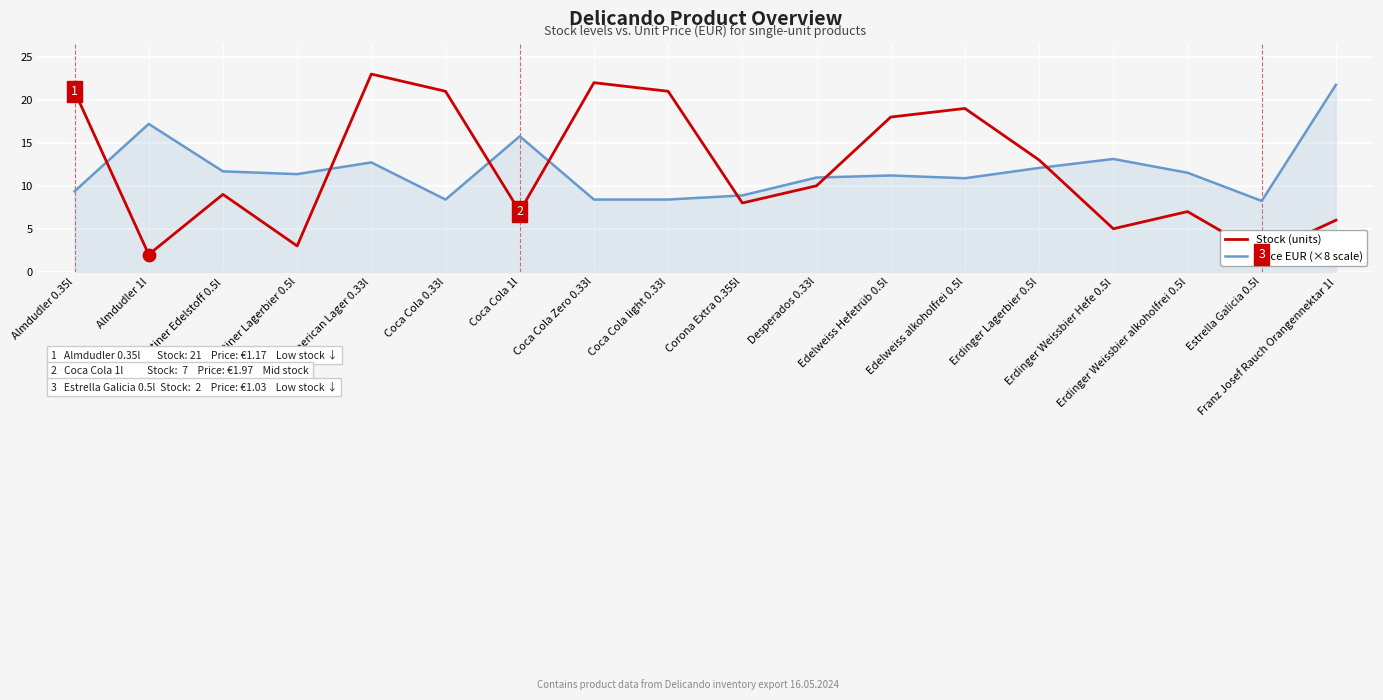

Which series contains the lowest Y value?

Stock (units)